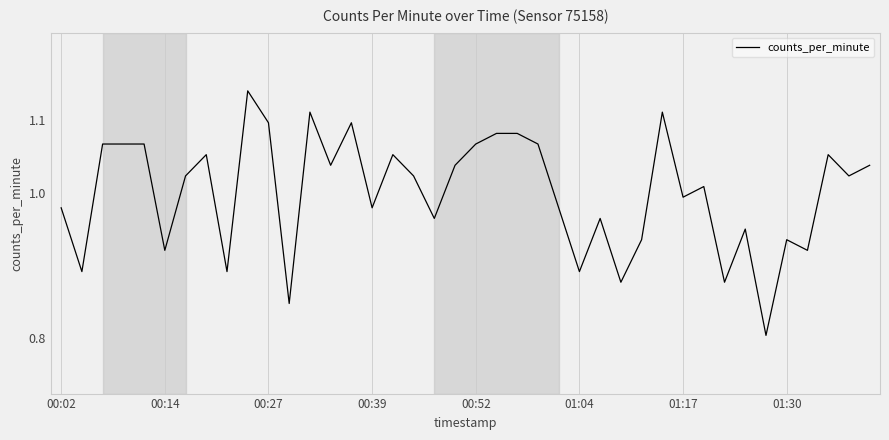

What is the difference between the maximum and minimum values?

0.3